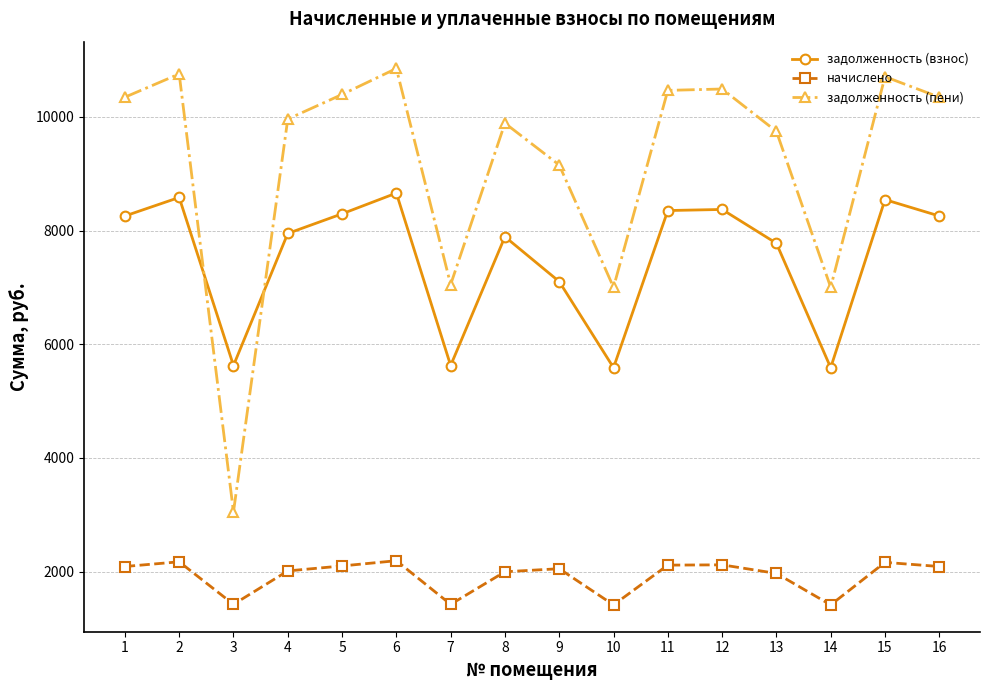

Is it true that задолженность (пени) equals 17766.6 at 15?

False